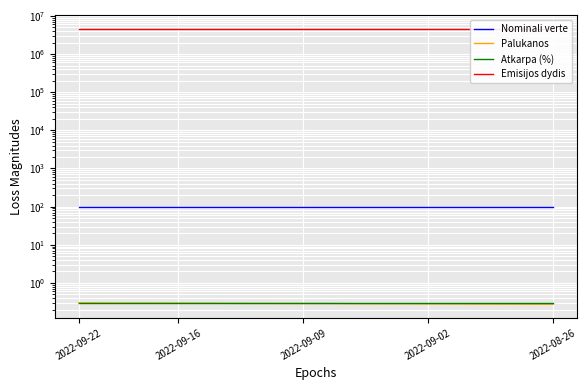

What is the average value of the Palukanos series?

0.3